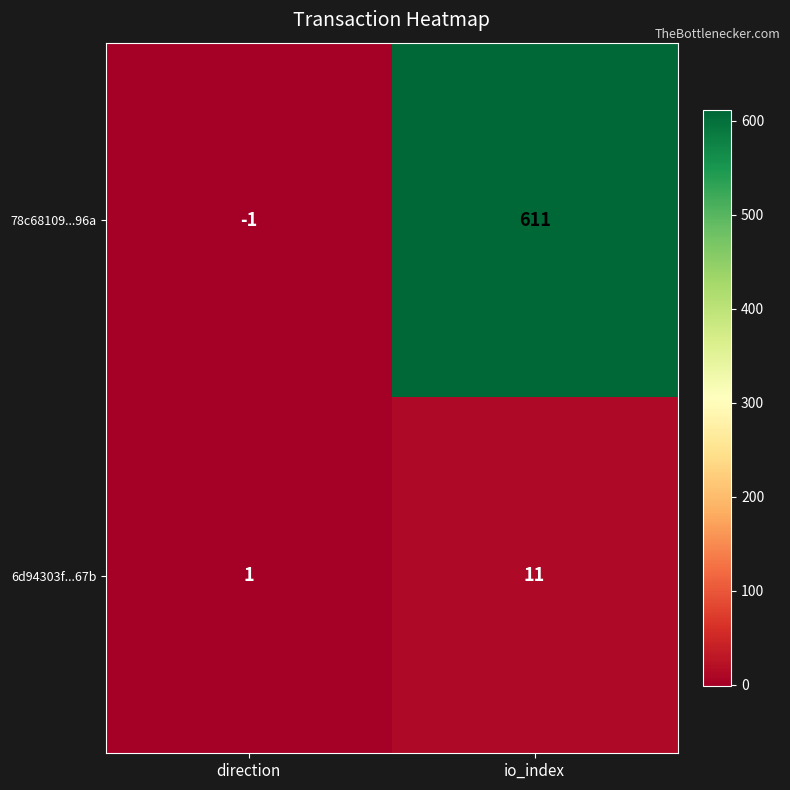

How many data points does each series have?

2